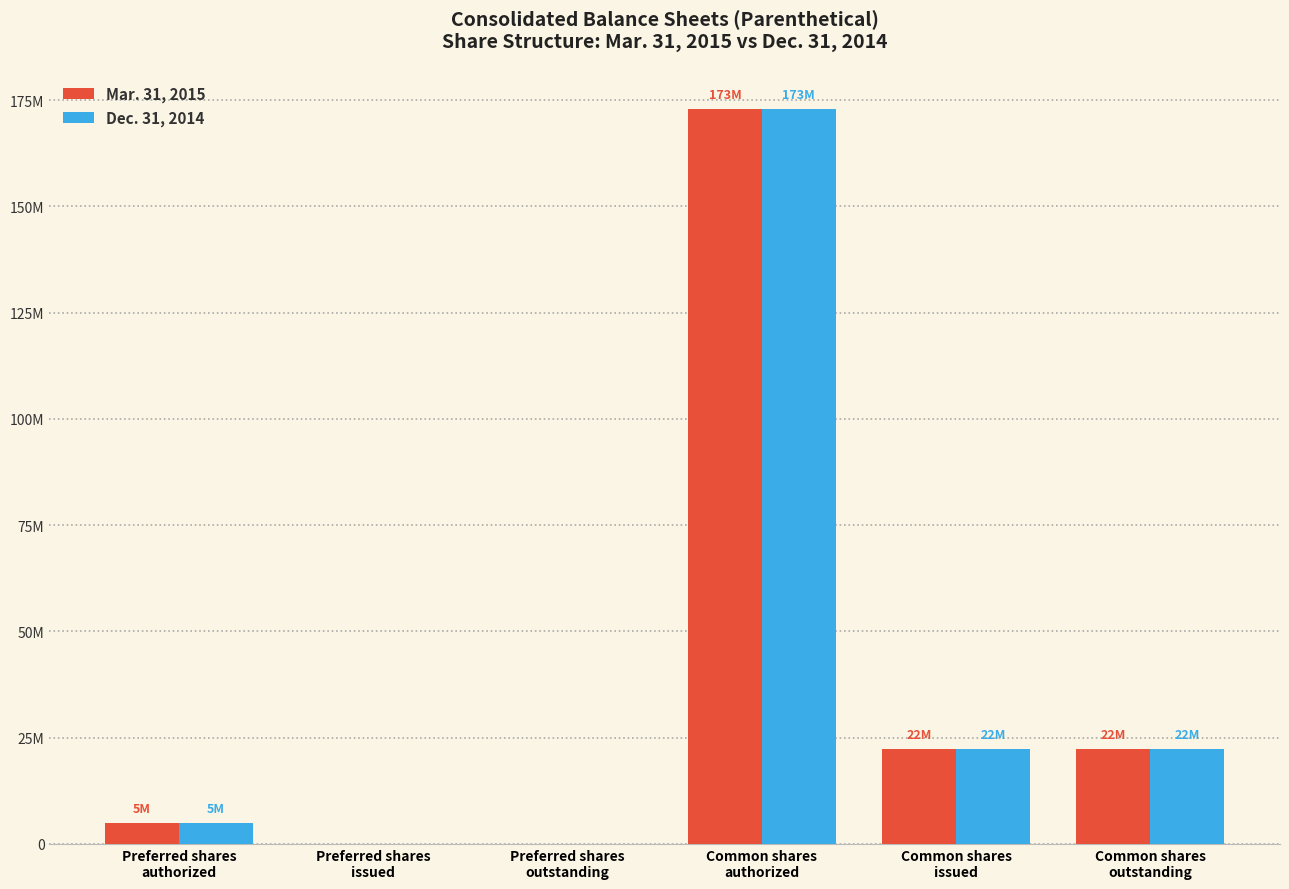

Does the chart contain stacked bars?

No